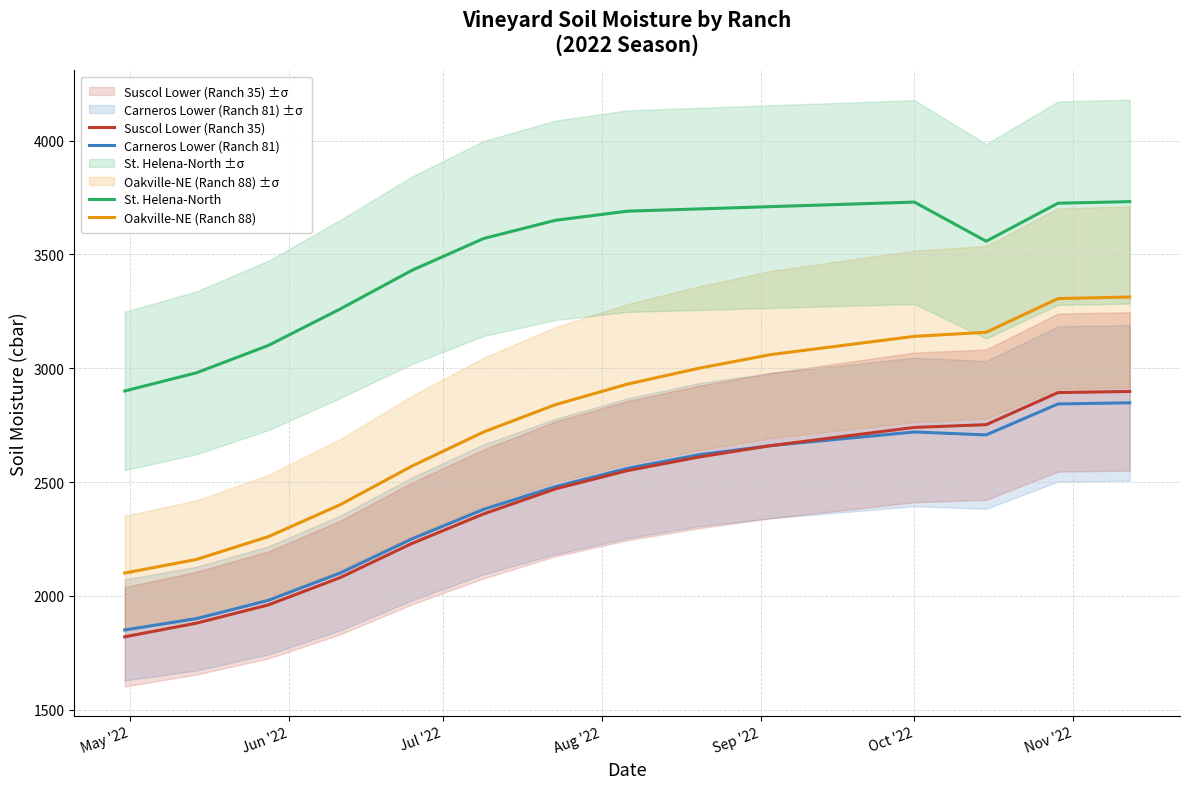

True or false: St. Helena-North and Suscol Lower (Ranch 35) intersect in this chart.

False